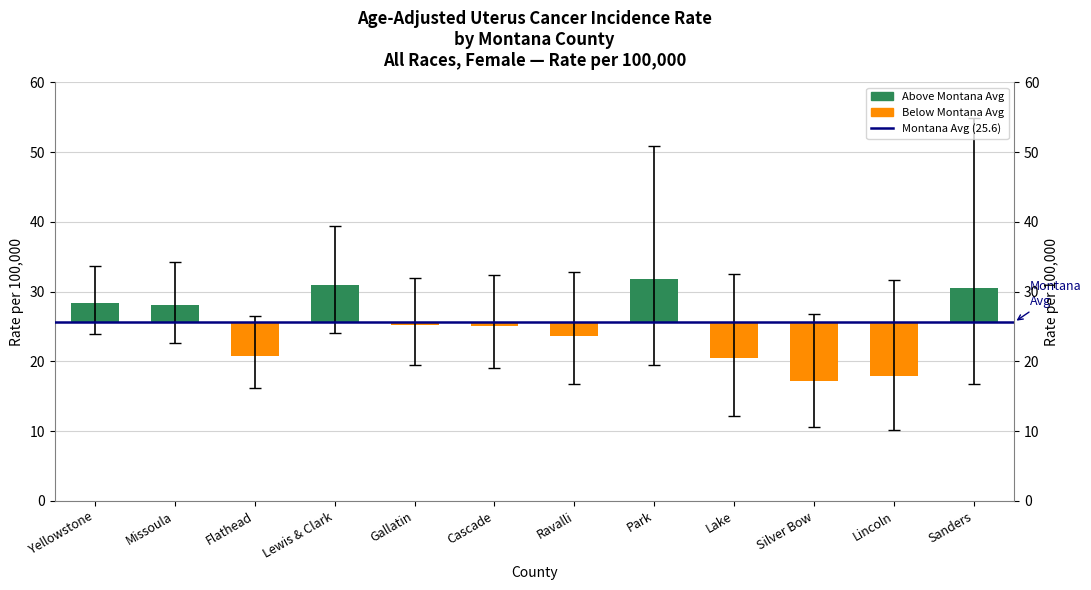

The Upper 95% CI series shows 54.9 at Sanders. True or false?

True